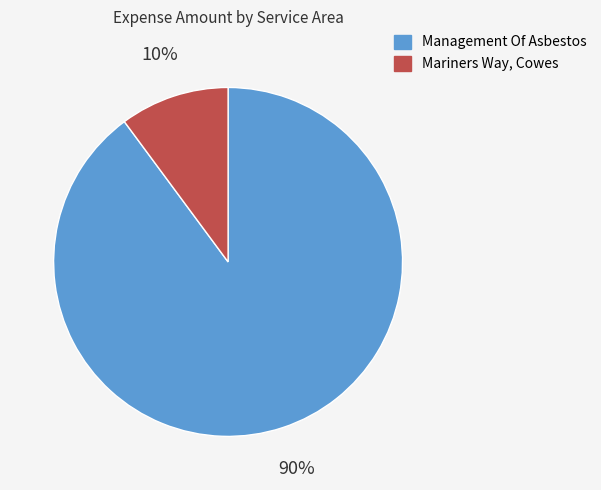

Combined, do Mariners Way, Cowes and Management Of Asbestos account for over 50%?

Yes